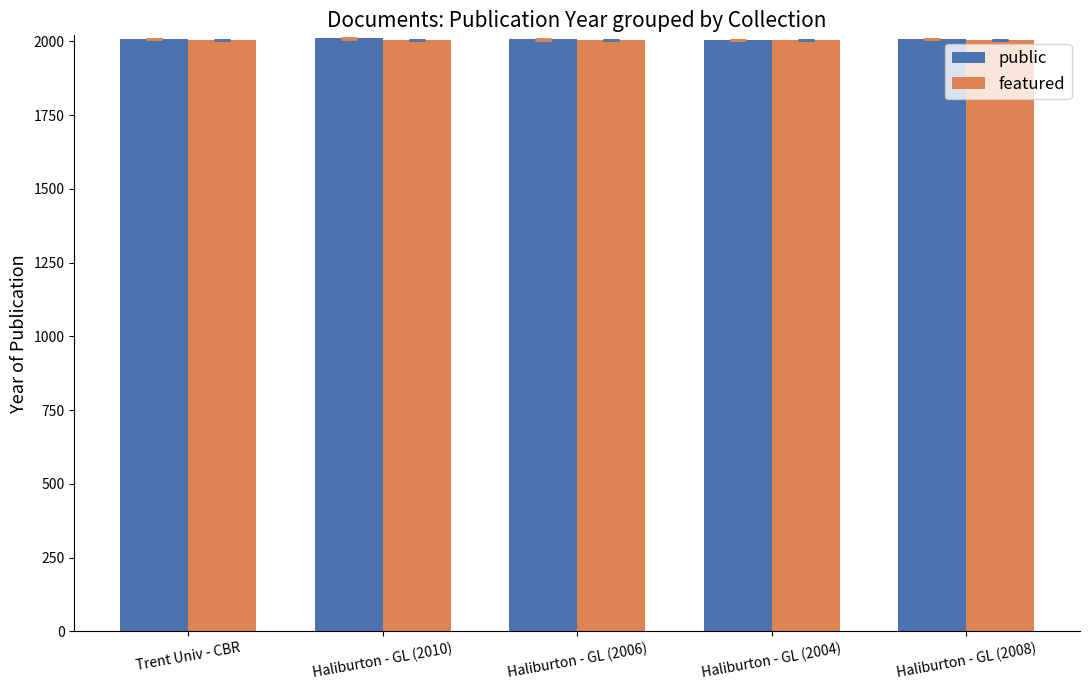

What is the label of the 3rd bar from the right?

Haliburton - GL (2006)